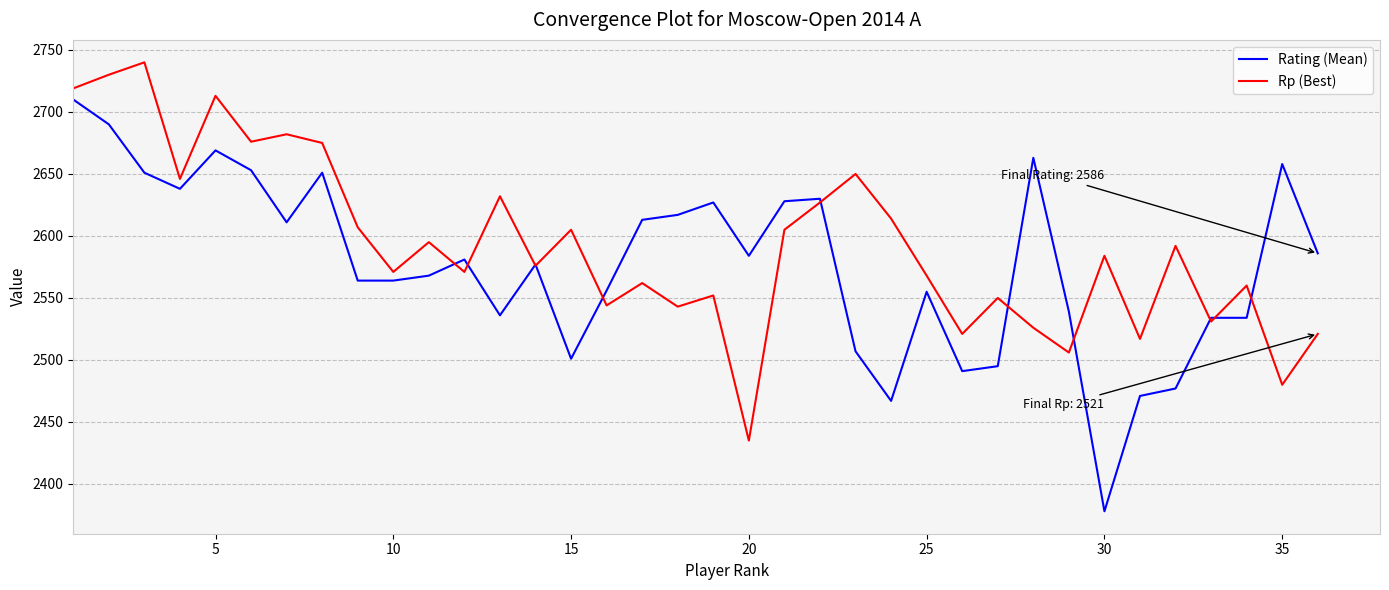

List the series in order of their peak value, highest first.

Rp (Best), Rating (Mean)